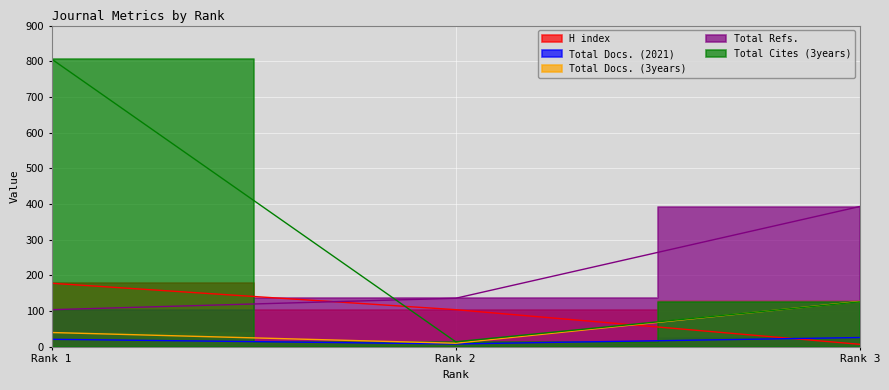

At which category is the sum across all series the highest?

Rank 1